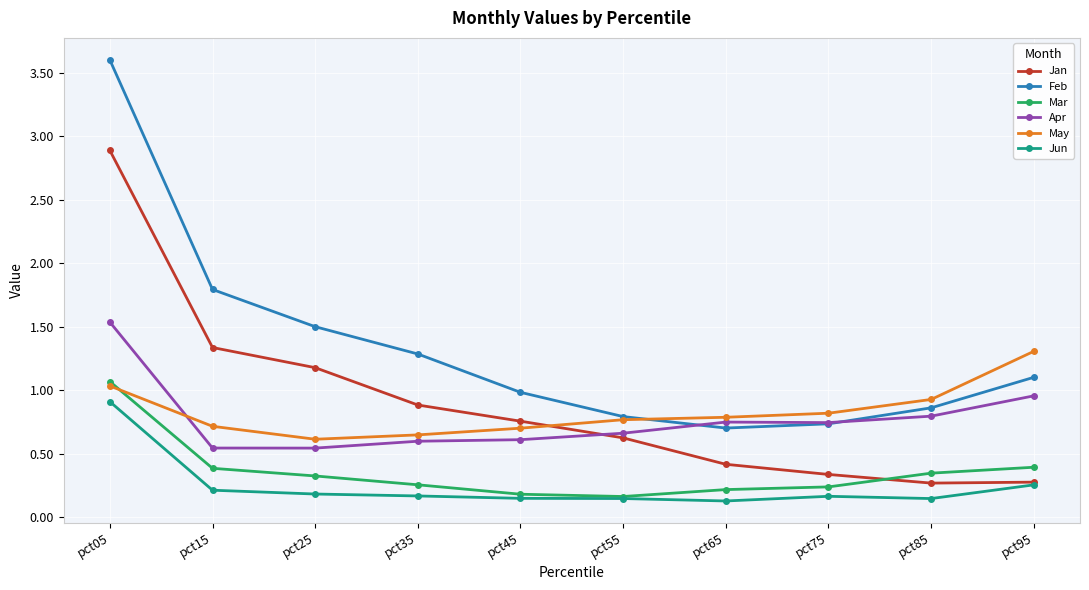

What is the difference between the highest and lowest values at pct15?

1.6